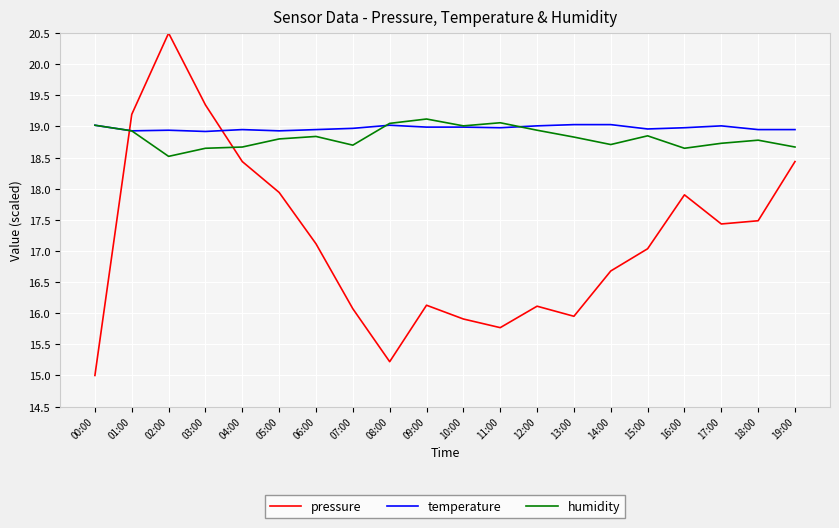

Is it true that temperature equals 18.9 at 04:00?

True